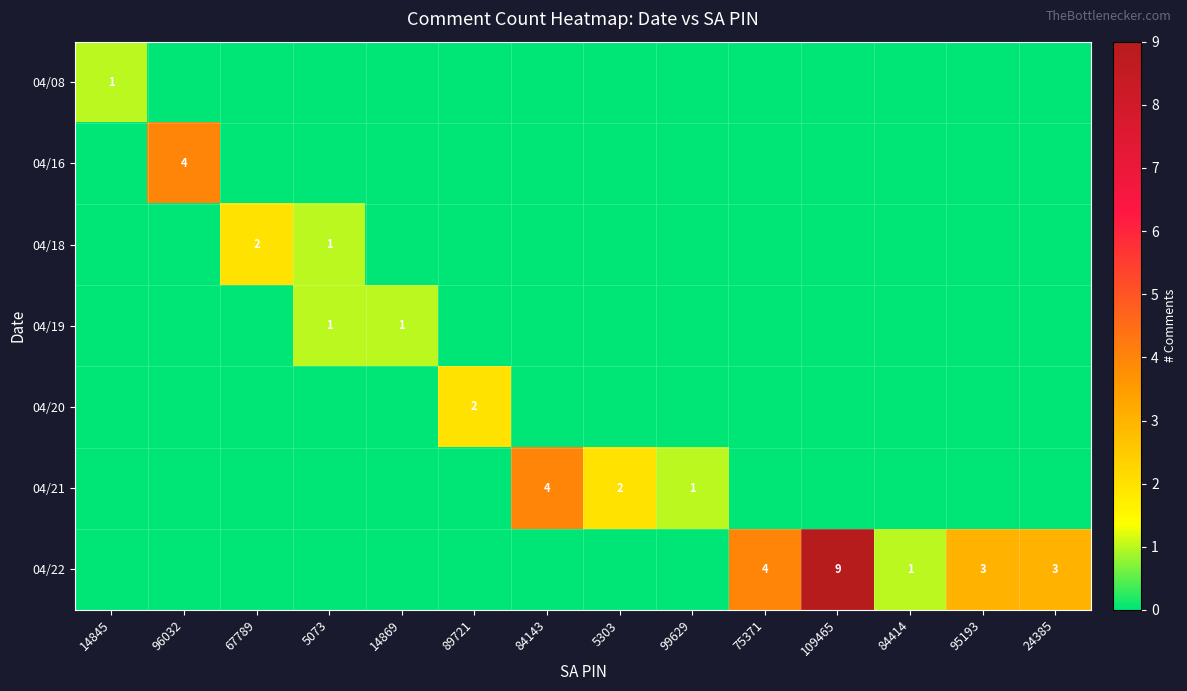

Is it true that 04/22 equals 6 at 75371?

False